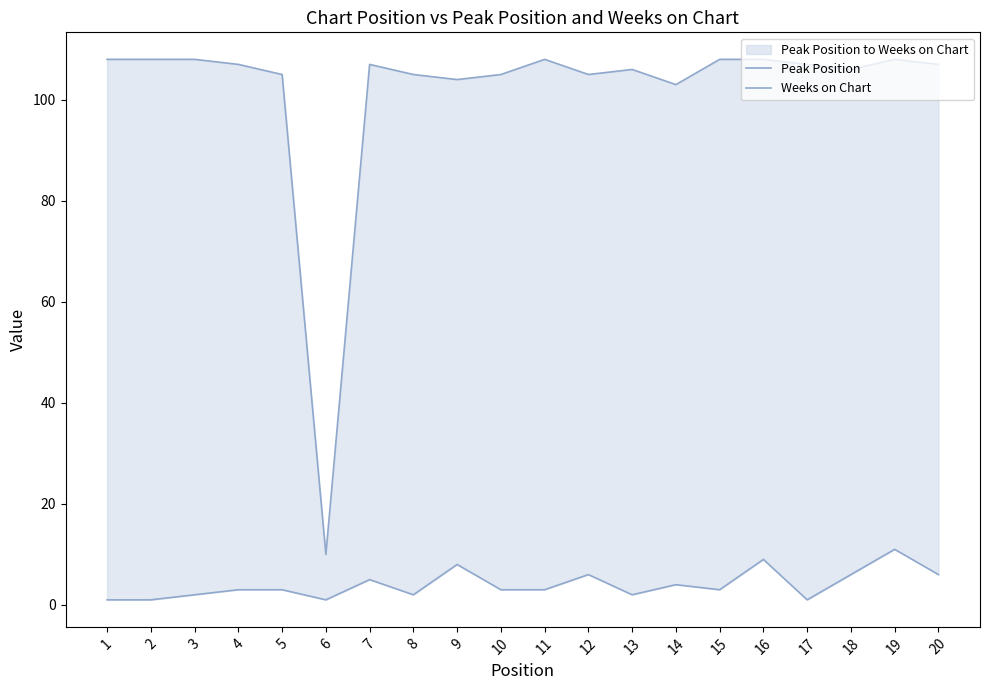

What is the value of the Weeks on Chart point at the 15th from the left?

108